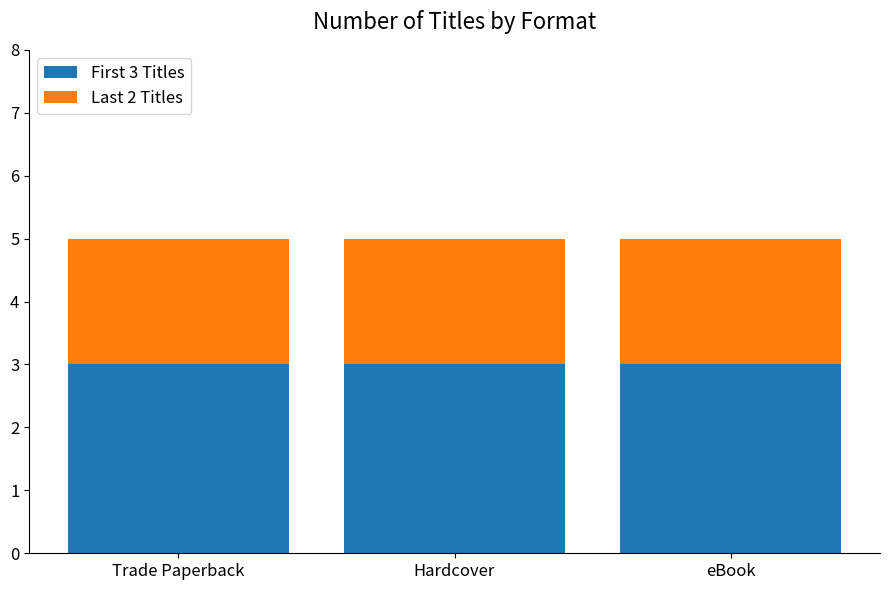

The value of First 3 Titles at Hardcover is 3. True or false?

True